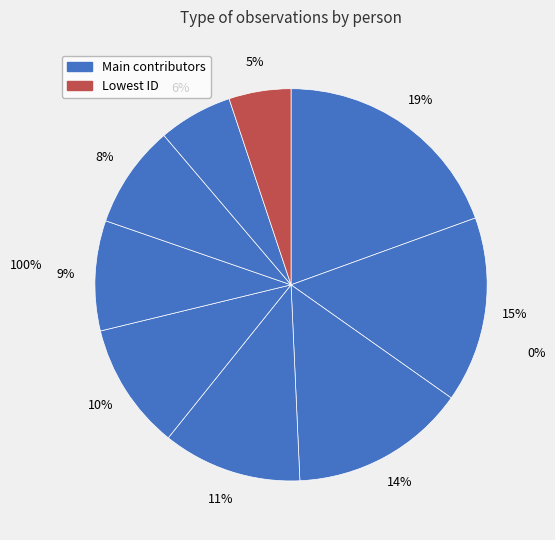

True or false: Mitho Rimba accounts for 1% of the total.

False